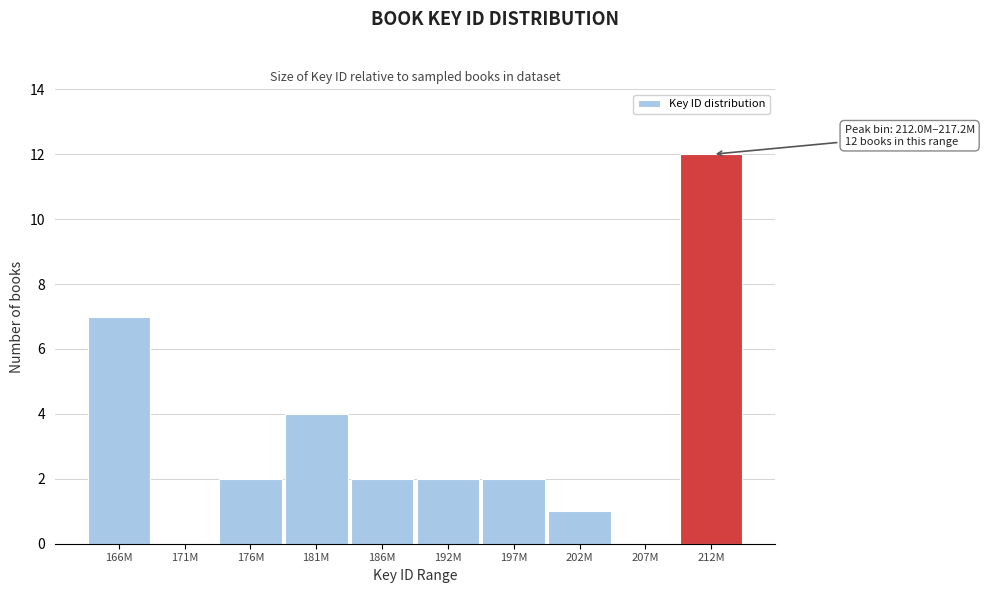

Reading right to left, what are all the values shown in this chart?

212M=12	207M=0	202M=1	197M=2	192M=2	186M=2	181M=4	176M=2	171M=0	166M=7